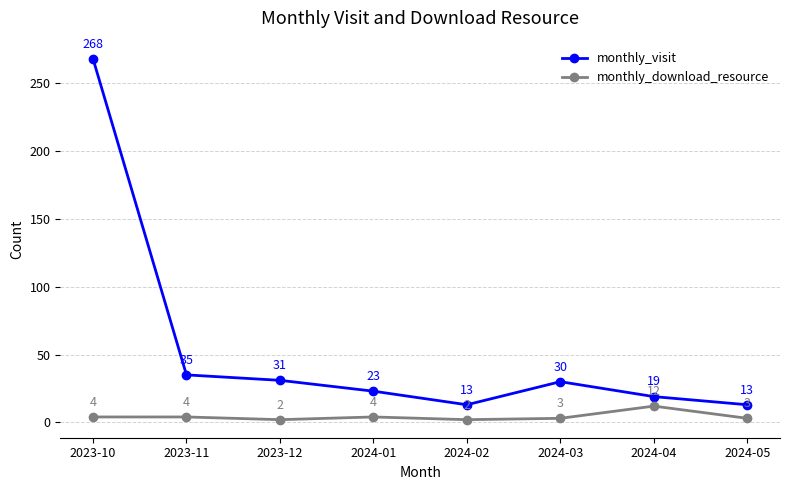

What is the value of the monthly_download_resource point at the 2nd from the left?

4